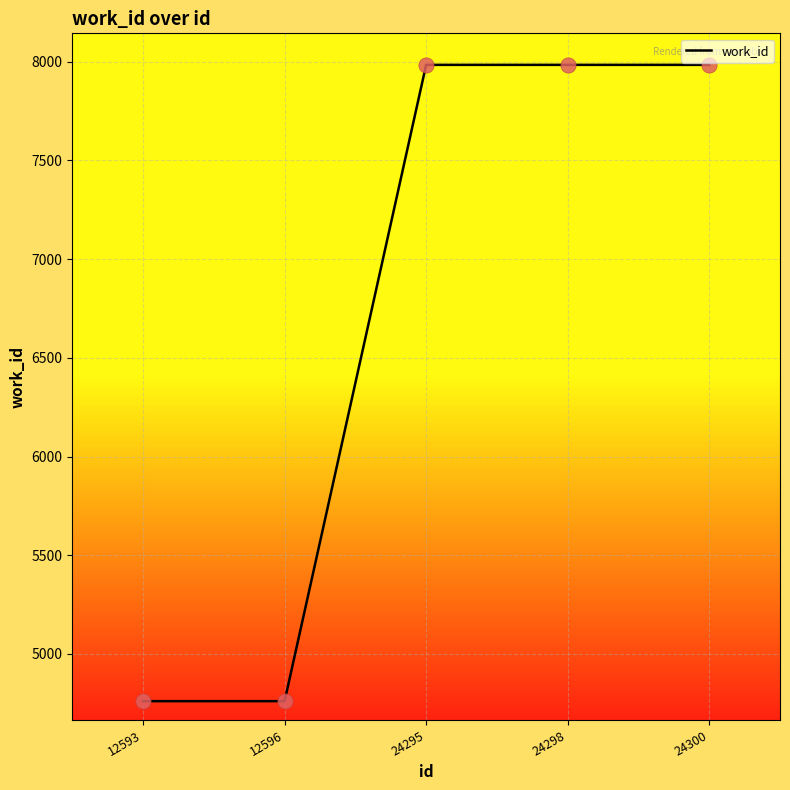

Approximately how many times larger is the value at 24295 compared to 12596?

1.7